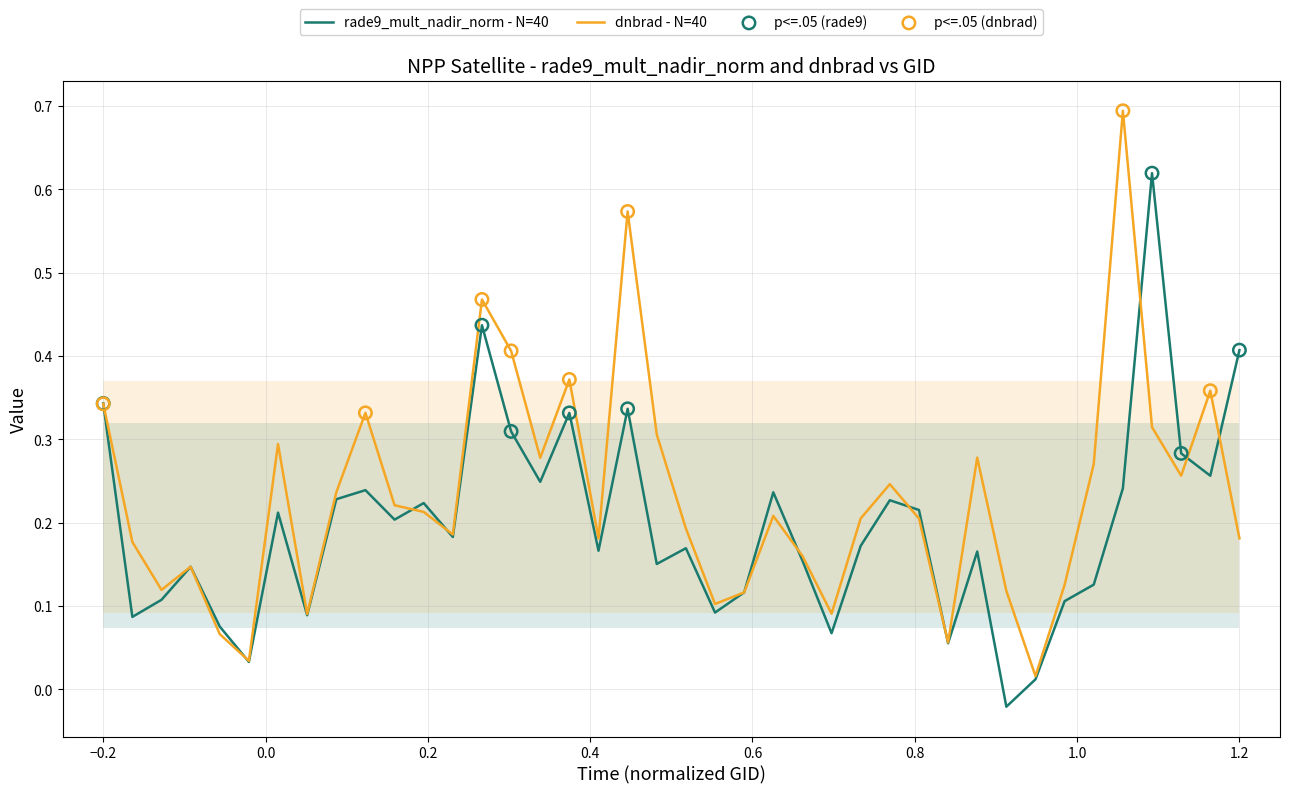

Which series reaches the minimum Y coordinate?

rade9_mult_nadir_norm